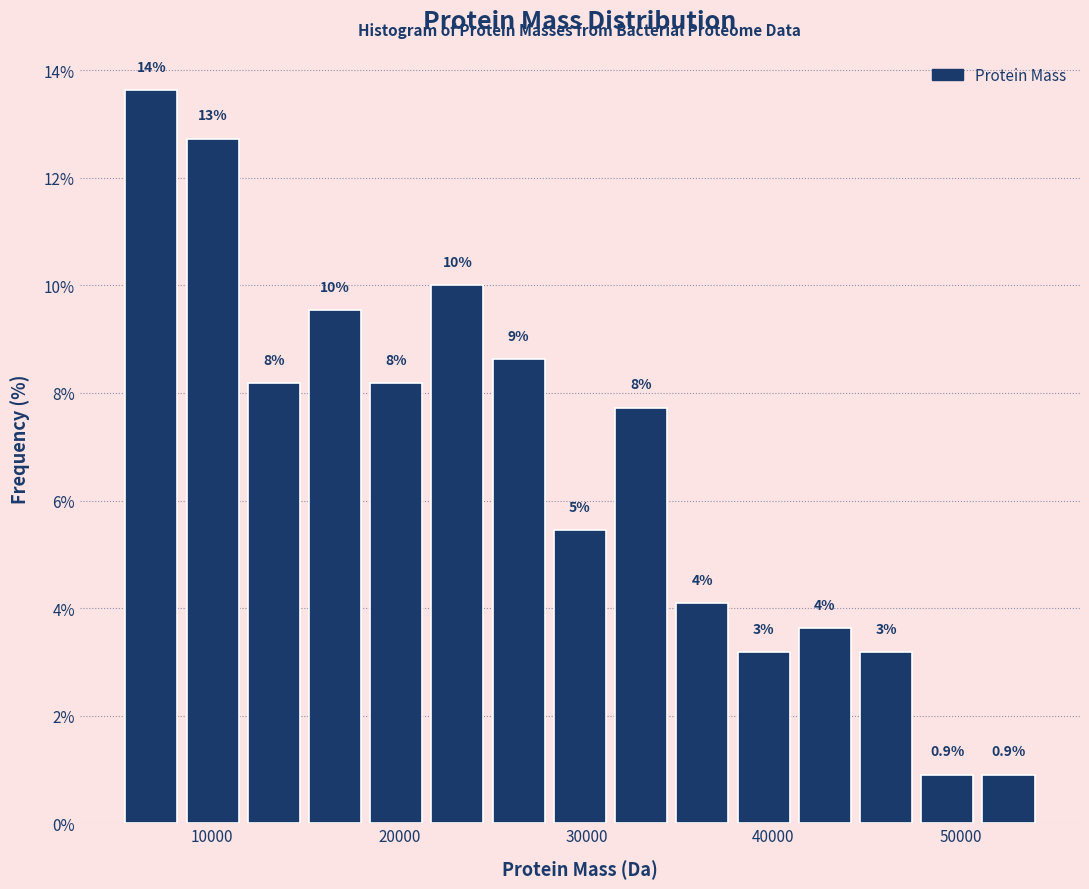

Around what value on the x-axis is the tallest bar? Give the approximate position of its centre, as read against the axis.

7000